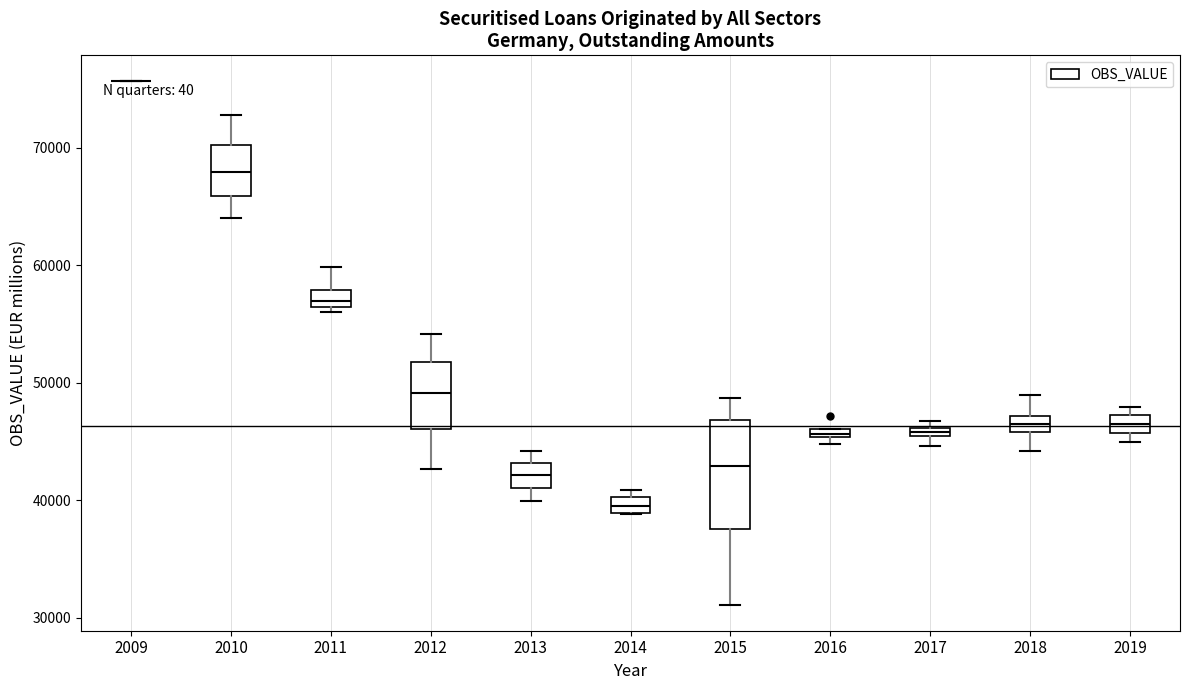

Where does the upper whisker of the box at x = 2012 end on the y-axis? The values are not printed on the chart, so give them approximately, as read against the axis.

54000